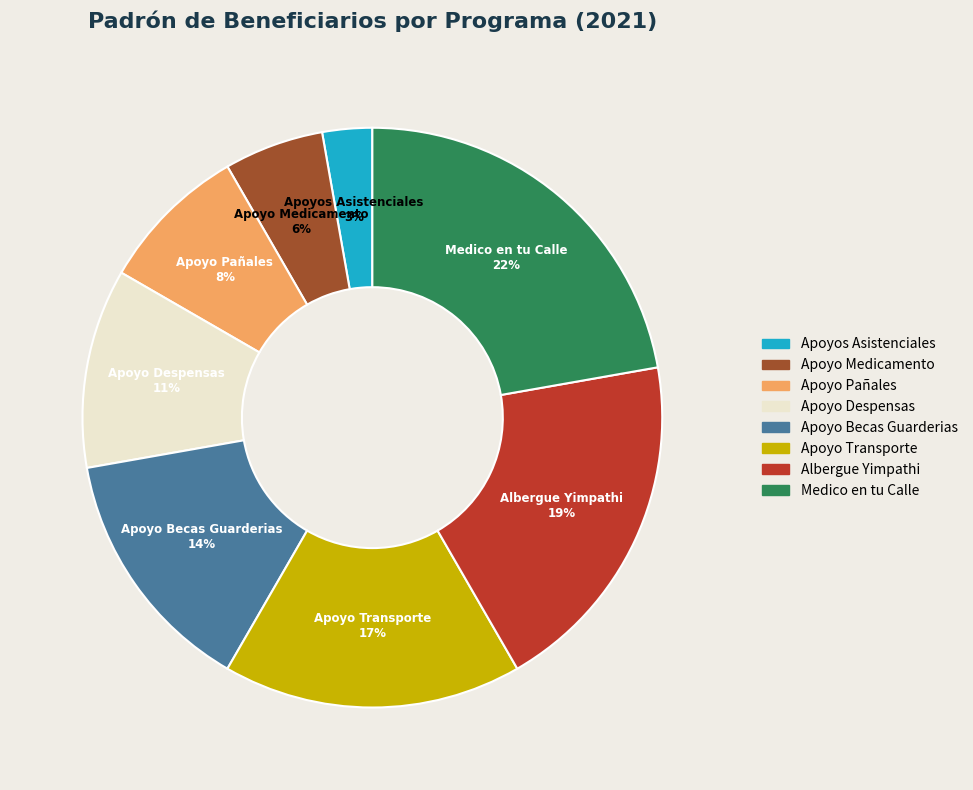

Do Apoyo Medicamento and Apoyo Pañales together represent more than half of the pie?

No